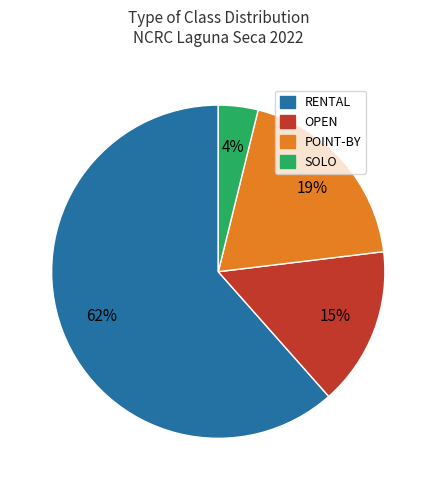

What percentage is the POINT-BY slice, to the nearest percent?

19%